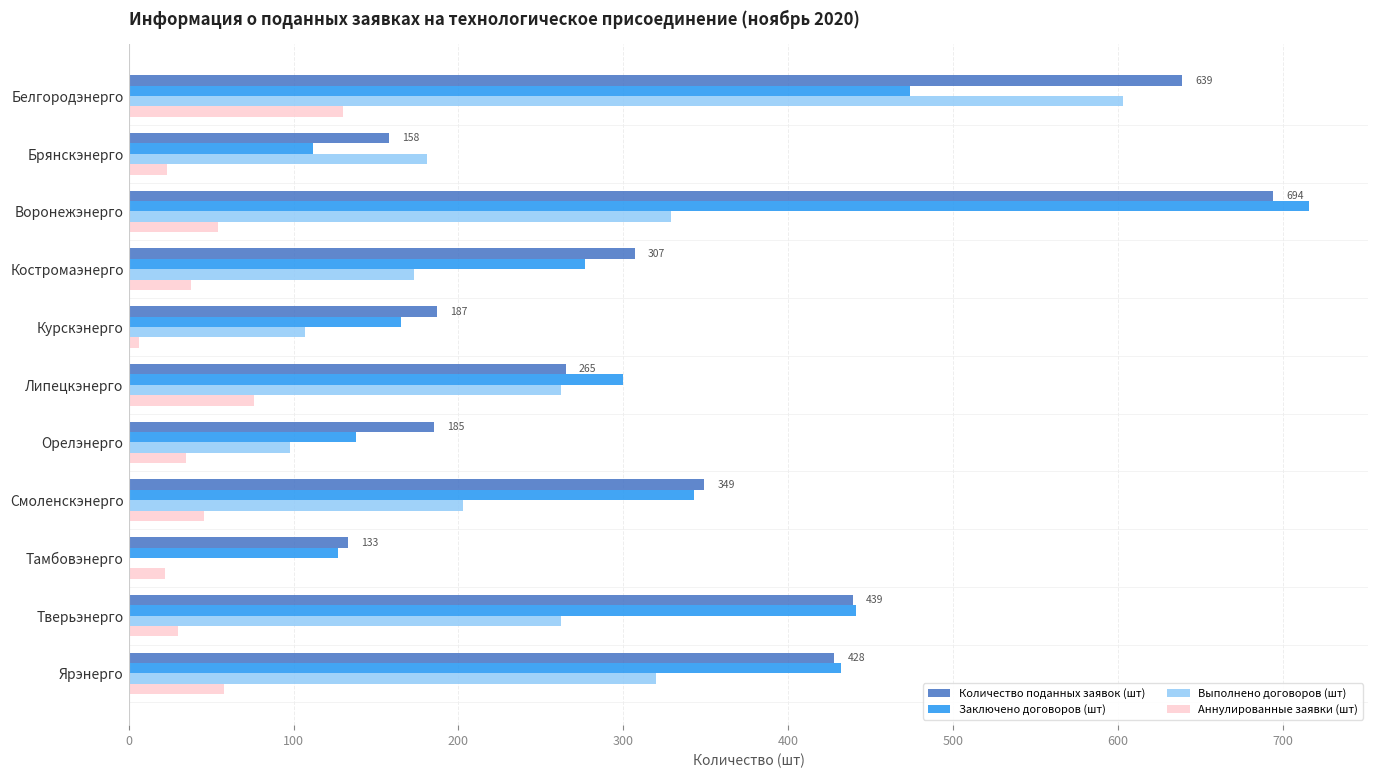

Where is Выполнено договоров (шт) nearest to the value 302?

Ярэнерго